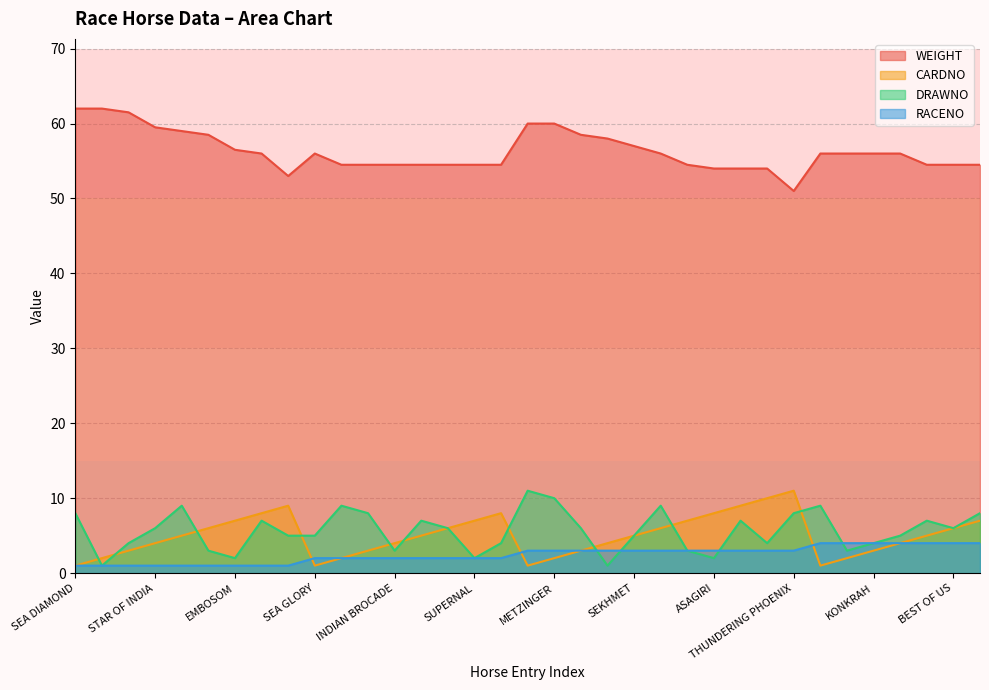

What is the sum of the RACENO values at METZINGER and POSITANO?

6.0